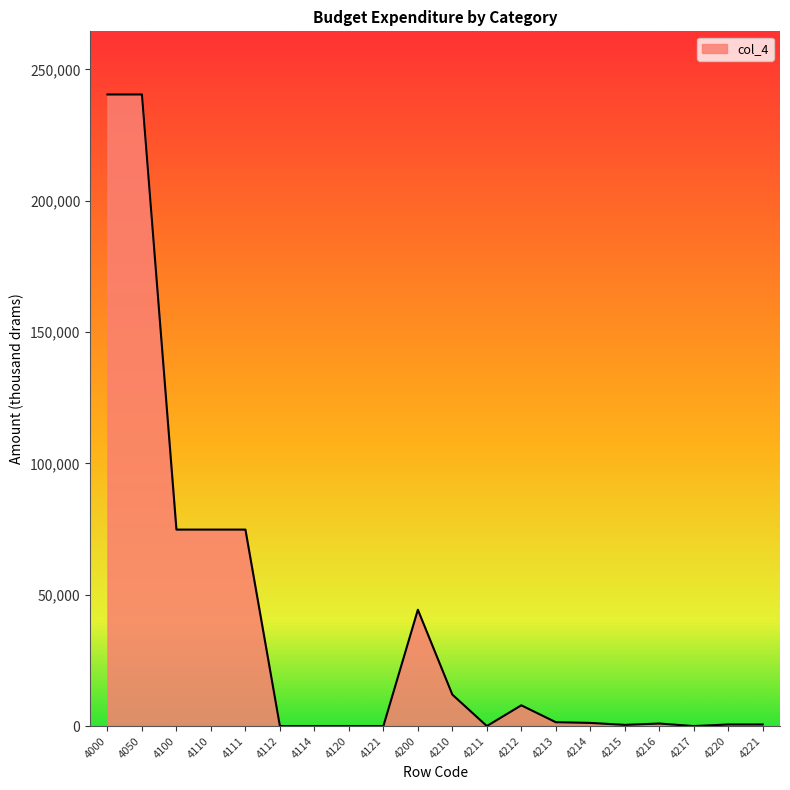

True or false: the data shows 7900.0 at 4212.

True